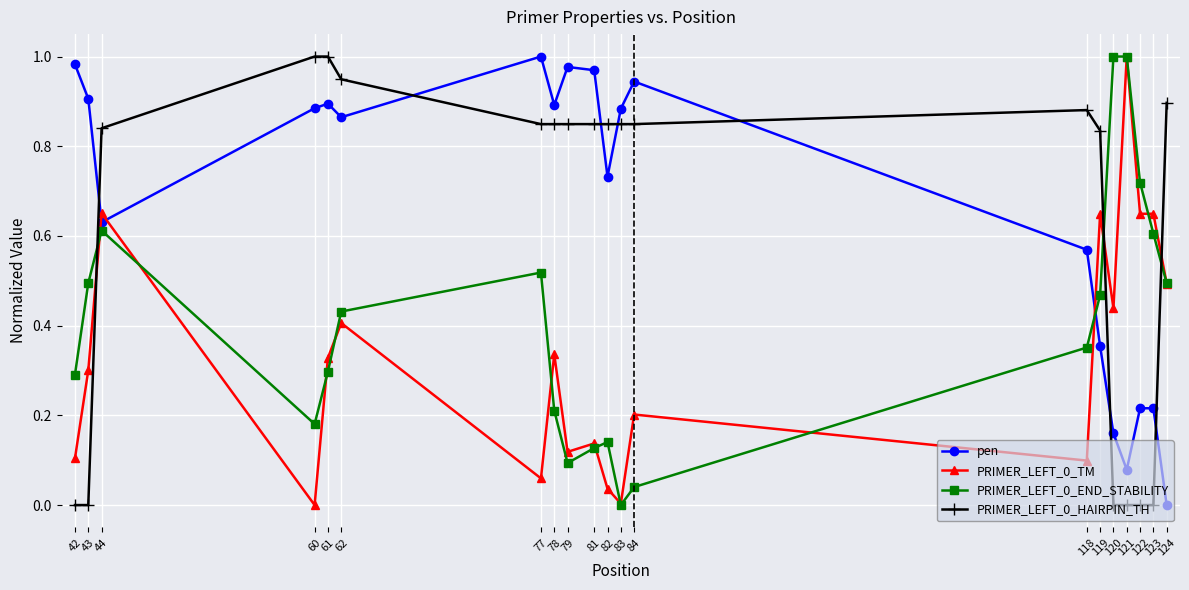

How many categories are shown in the chart?

20